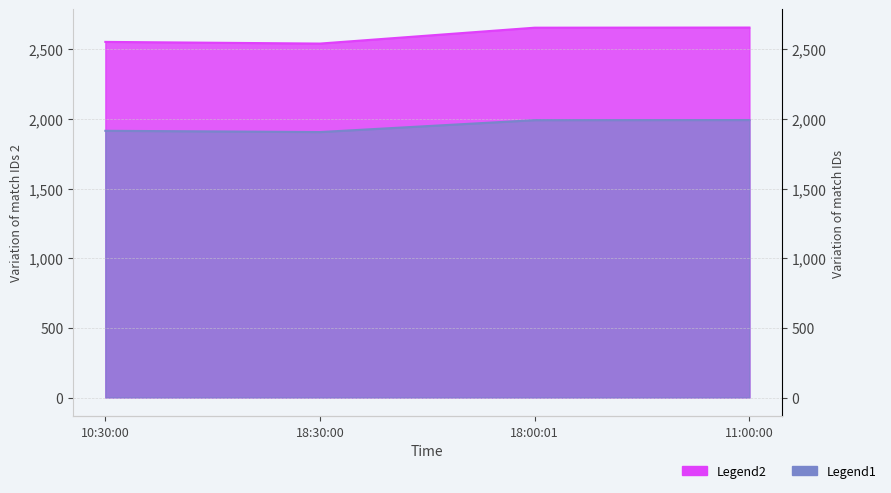

The value of Id at 11:00:00 is 2656.0. True or false?

True